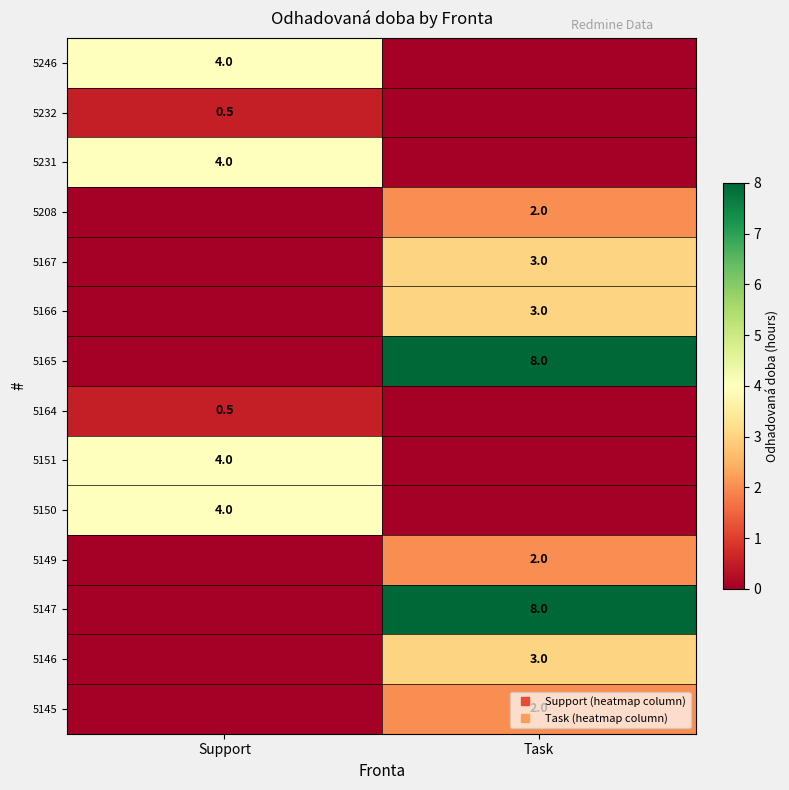

What is the sum of the 5232 values at Task and Support?

0.5